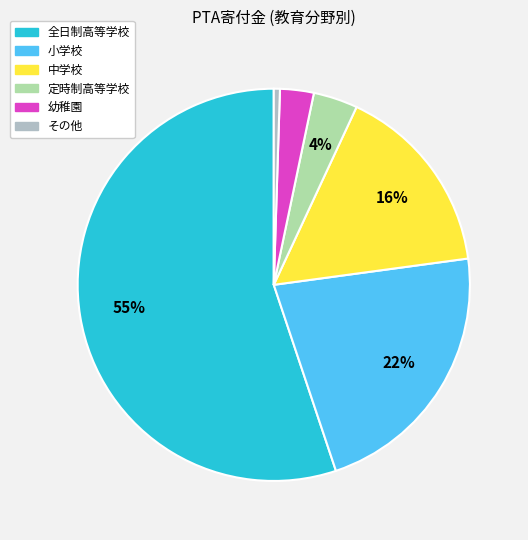

Does any single category account for the majority?

Yes